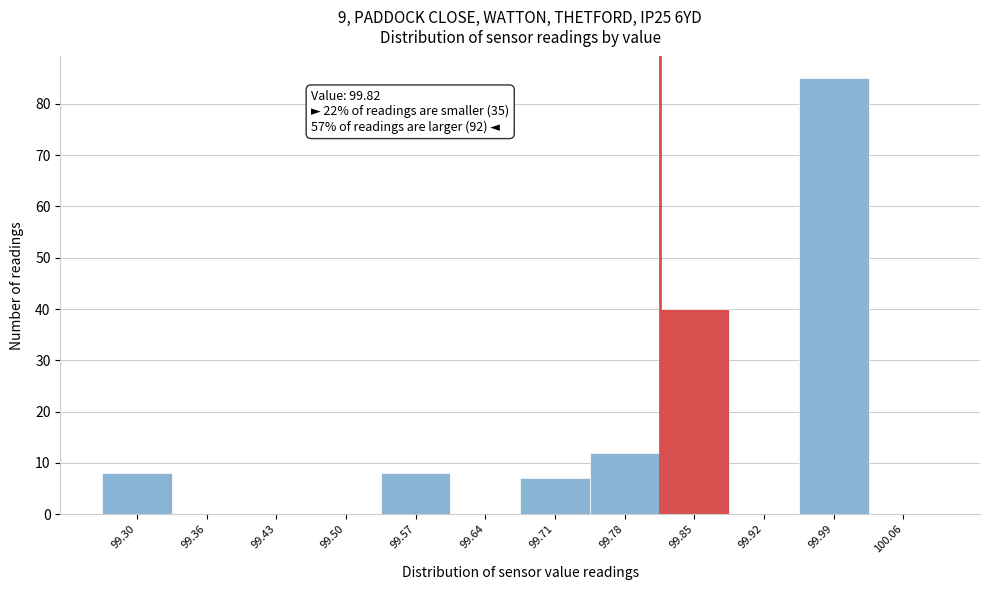

Which range on the x-axis has the tallest bar?

99.96 to 100.03